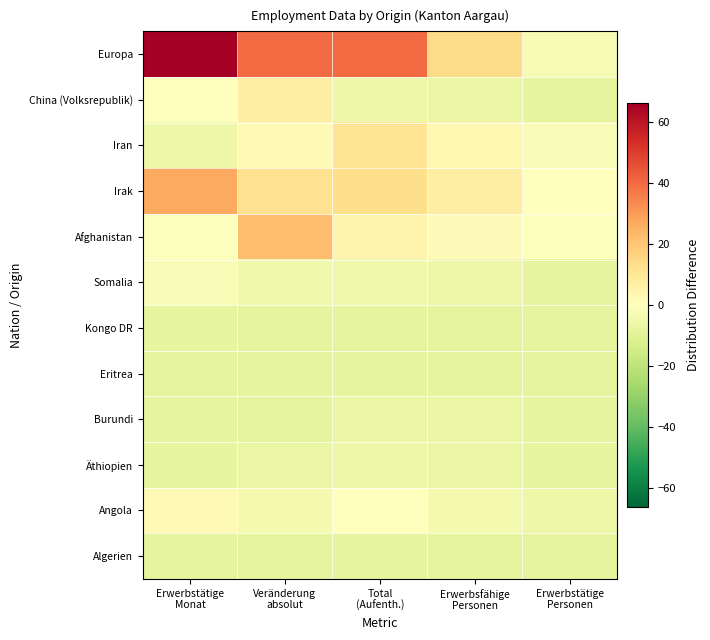

What is the total value across all series at Total
(Aufenth.)?

19.6